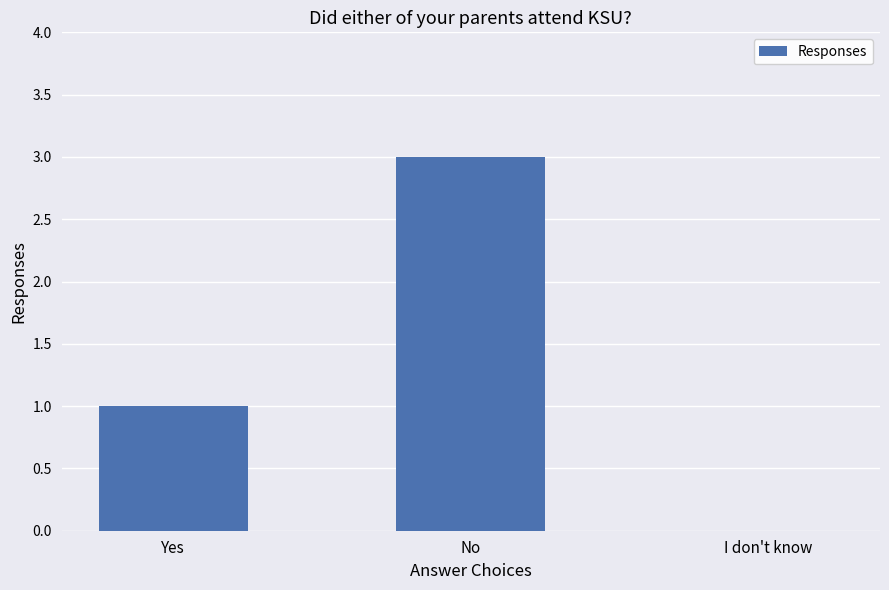

What is the maximum value shown in the chart?

3